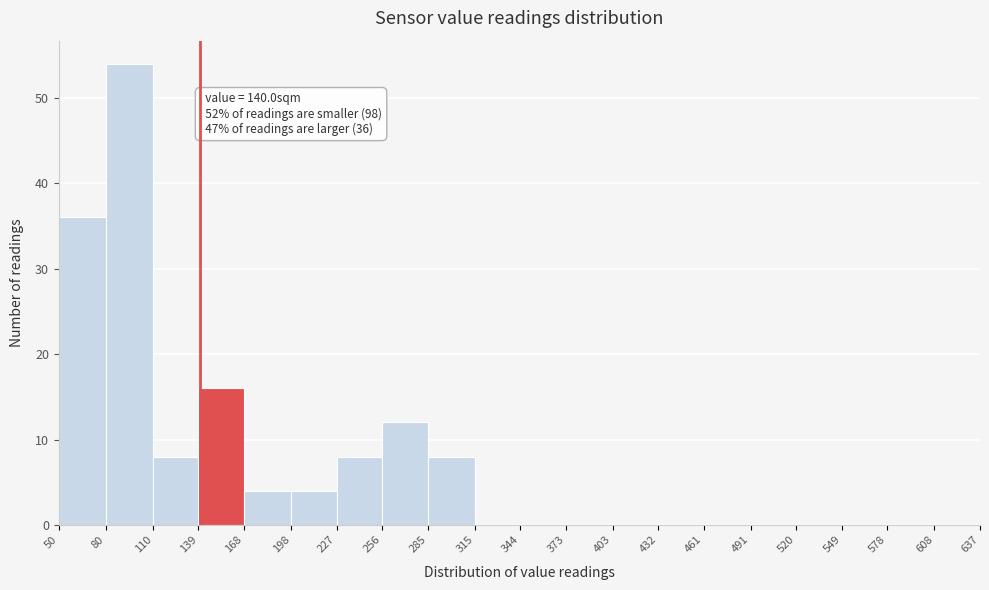

Which range on the x-axis has the tallest bar?

80 to 110